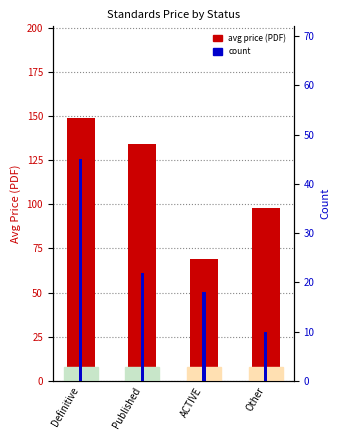

How many groups of bars are there?

4